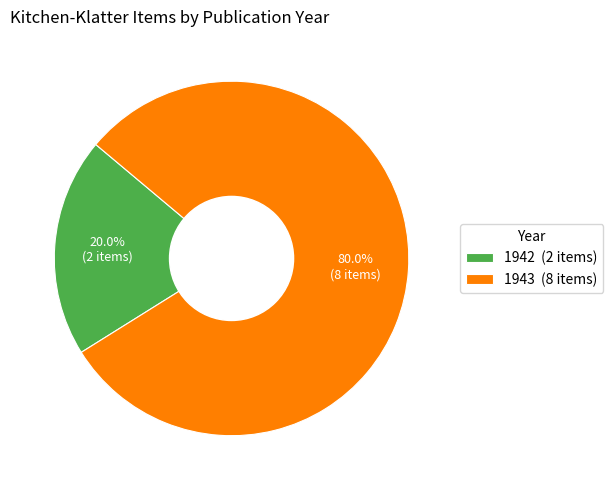

Does 1942 (2 items) represent more than half of the total?

No